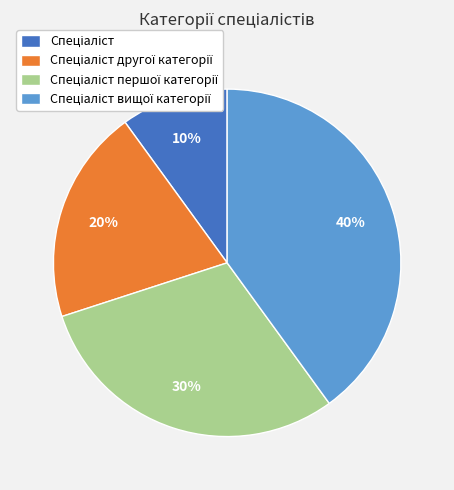

To the nearest percent, what is the average slice percentage?

25%